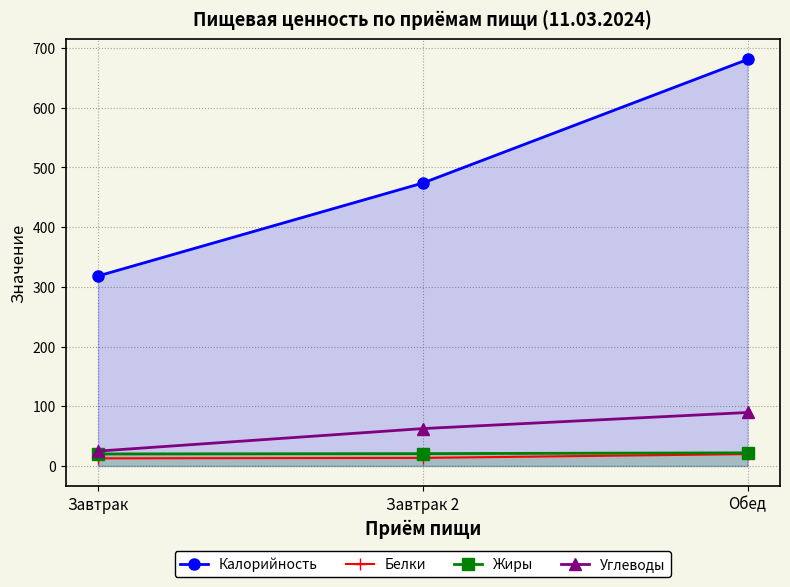

What position from the right is Обед?

1